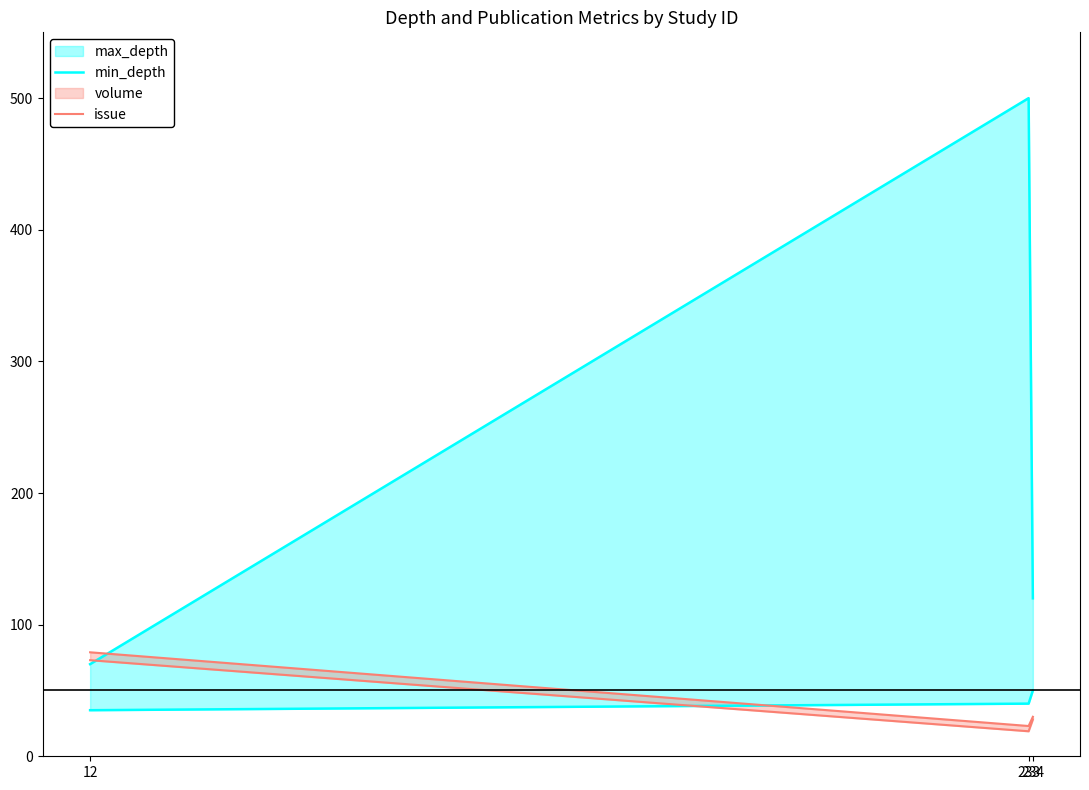

How many lines are shown in the chart?

2